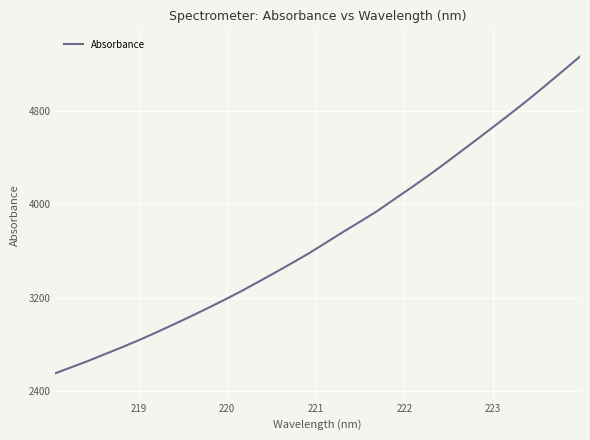

What is the minimum value shown in the chart?

2550.2